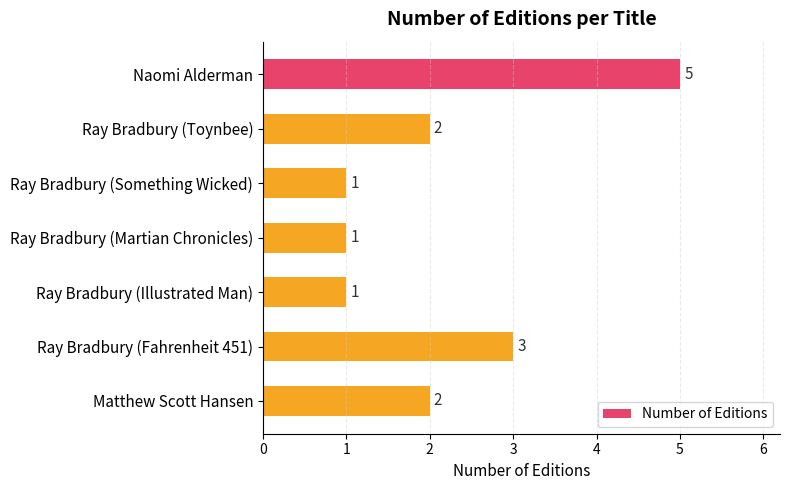

How many series are shown in this chart?

1